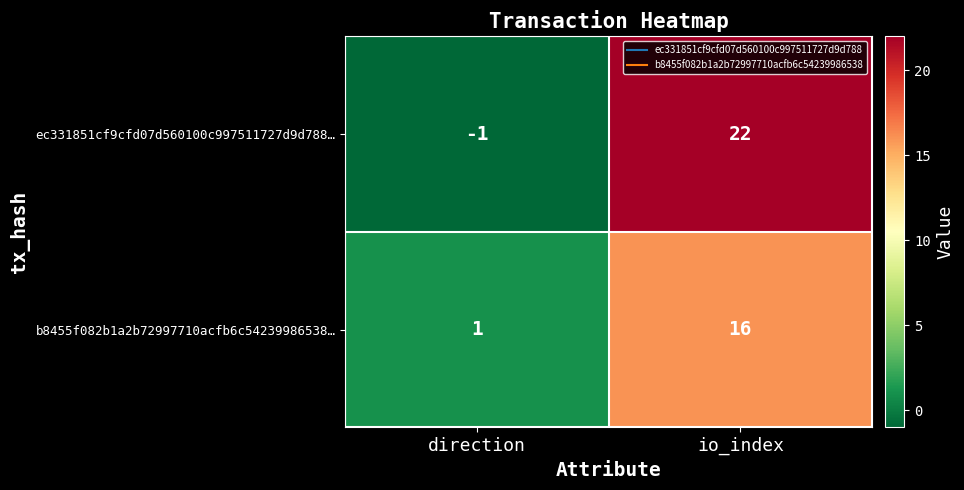

Is it true that ec331851cf9cfd07d560100c997511727d9d788… equals 0 at direction?

False